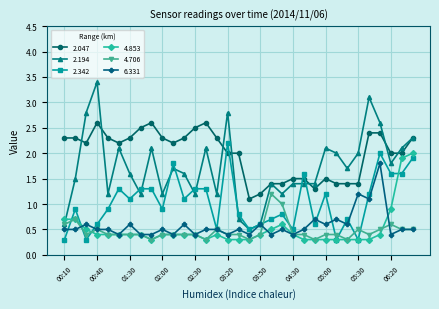

Reading right to left, list all the values displayed in this chart.

2.047: 2.3	2.0	2.0	2.4	2.4	1.4	1.4	1.4	1.5	1.3	1.5	1.5	1.4	1.4	1.2	1.1	2.0	2.0	2.3	2.6	2.5	2.3	2.2	2.3	2.6	2.5	2.3	2.2	2.3	2.6	2.2	2.3	2.3
2.194: 2.3	2.1	1.8	2.6	3.1	2.0	1.7	2.0	2.1	1.4	1.4	1.4	1.2	1.4	0.6	0.5	0.7	2.8	1.2	2.1	1.2	1.6	1.7	1.2	2.1	1.2	1.6	2.1	1.2	3.4	2.8	1.5	0.6
2.342: 1.9	1.6	1.6	2.0	1.2	0.3	0.7	0.3	1.2	0.6	1.6	0.5	0.8	0.7	0.6	0.5	0.8	2.2	0.5	1.3	1.3	1.1	1.8	0.9	1.3	1.3	1.1	1.3	0.9	0.6	0.3	0.9	0.3
4.853: 2.0	1.9	0.9	0.4	0.3	0.3	0.3	0.3	0.3	0.3	0.3	0.4	0.6	0.5	0.4	0.3	0.3	0.3	0.4	0.3	0.4	0.4	0.4	0.4	0.3	0.4	0.4	0.4	0.4	0.4	0.5	0.7	0.7
4.706: 0.5	0.5	0.6	0.5	0.4	0.5	0.3	0.4	0.4	0.3	0.4	0.4	1.0	1.2	0.4	0.3	0.4	0.4	0.5	0.3	0.4	0.4	0.4	0.4	0.3	0.4	0.4	0.4	0.4	0.5	0.4	0.7	0.6
6.331: 0.5	0.5	0.4	1.8	1.1	1.2	0.6	0.7	0.6	0.7	0.5	0.4	0.5	0.4	0.6	0.4	0.5	0.4	0.5	0.5	0.4	0.6	0.4	0.5	0.4	0.4	0.6	0.4	0.5	0.5	0.6	0.5	0.5